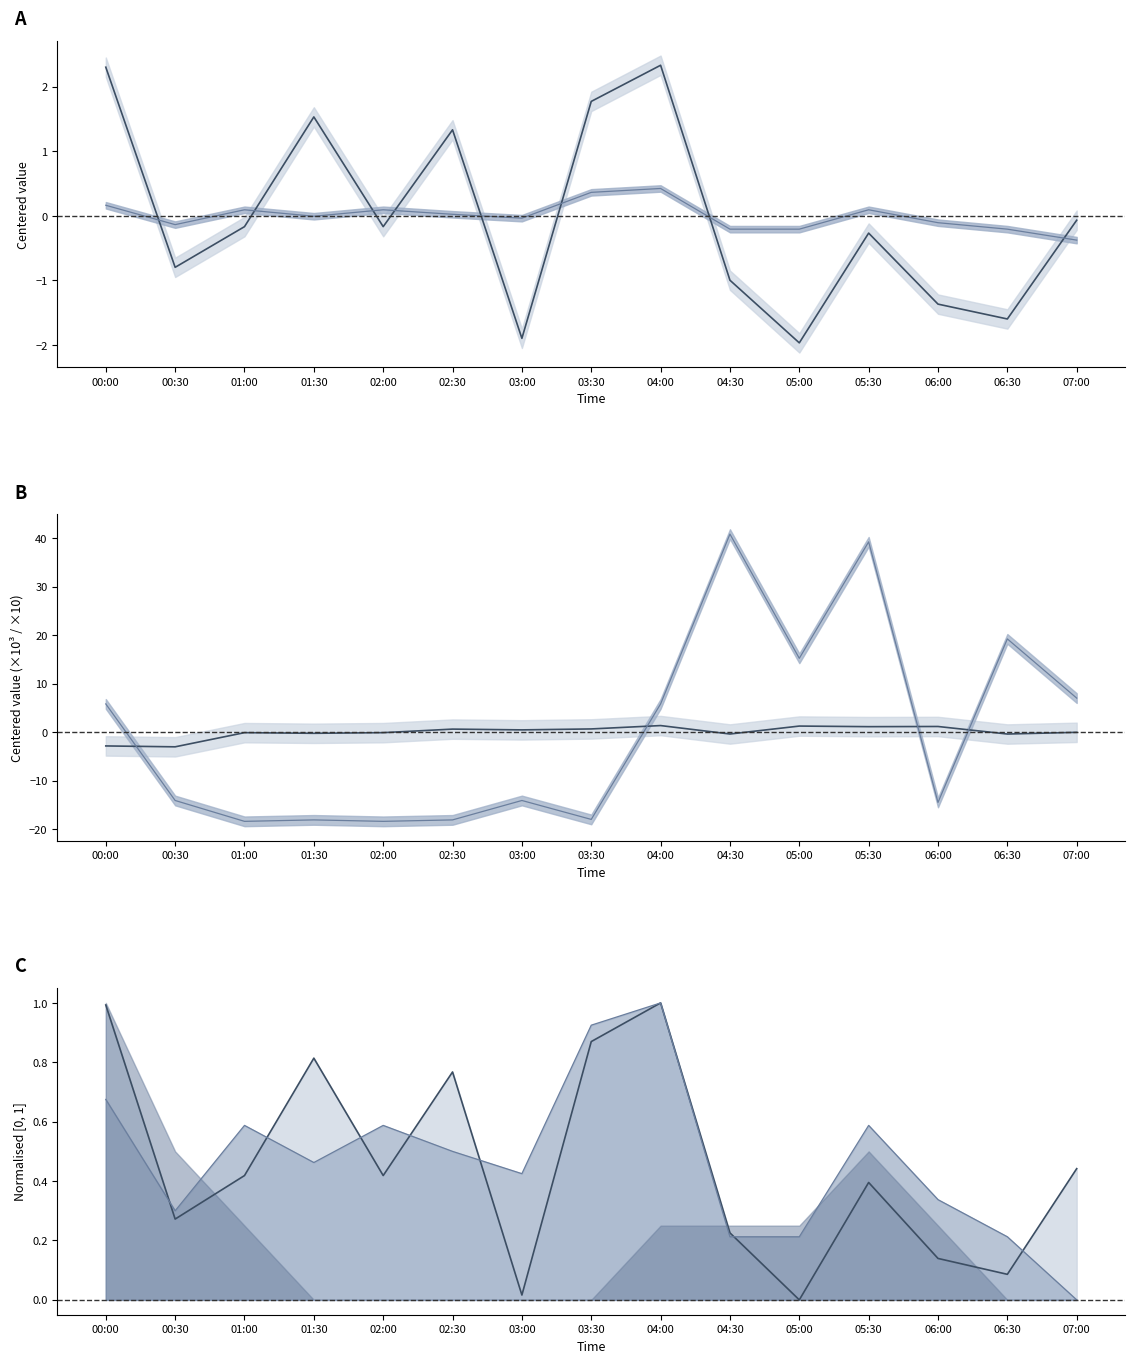

The SDS_P2 series shows -0.2 at 04:30. True or false?

True